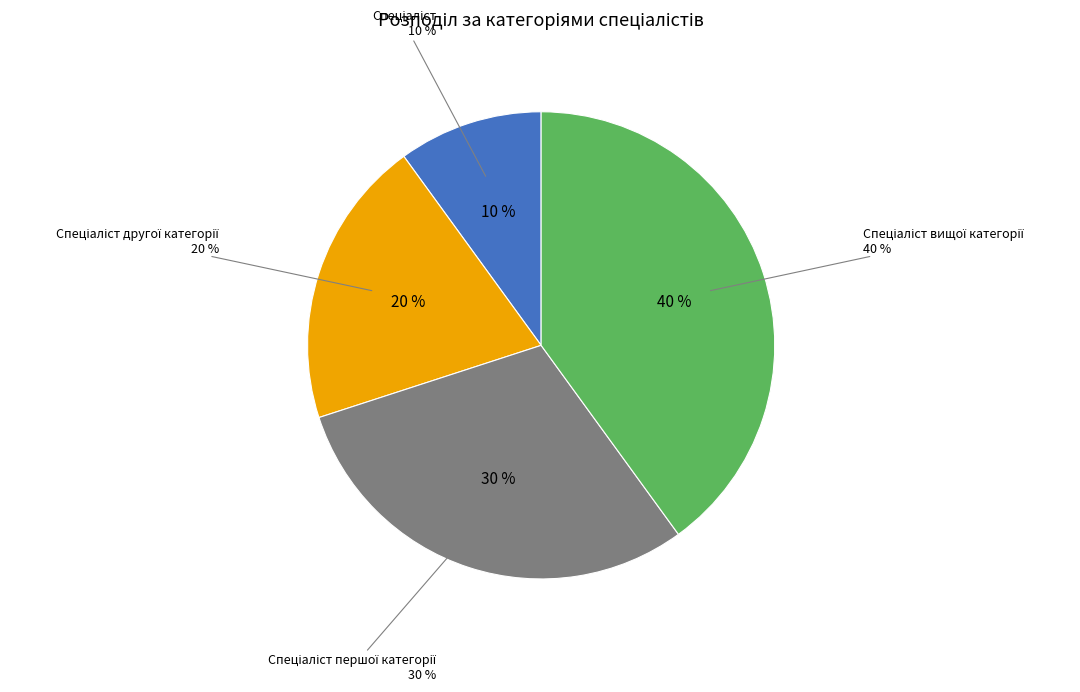

What percentage is the Спеціаліст slice, to the nearest percent?

10%